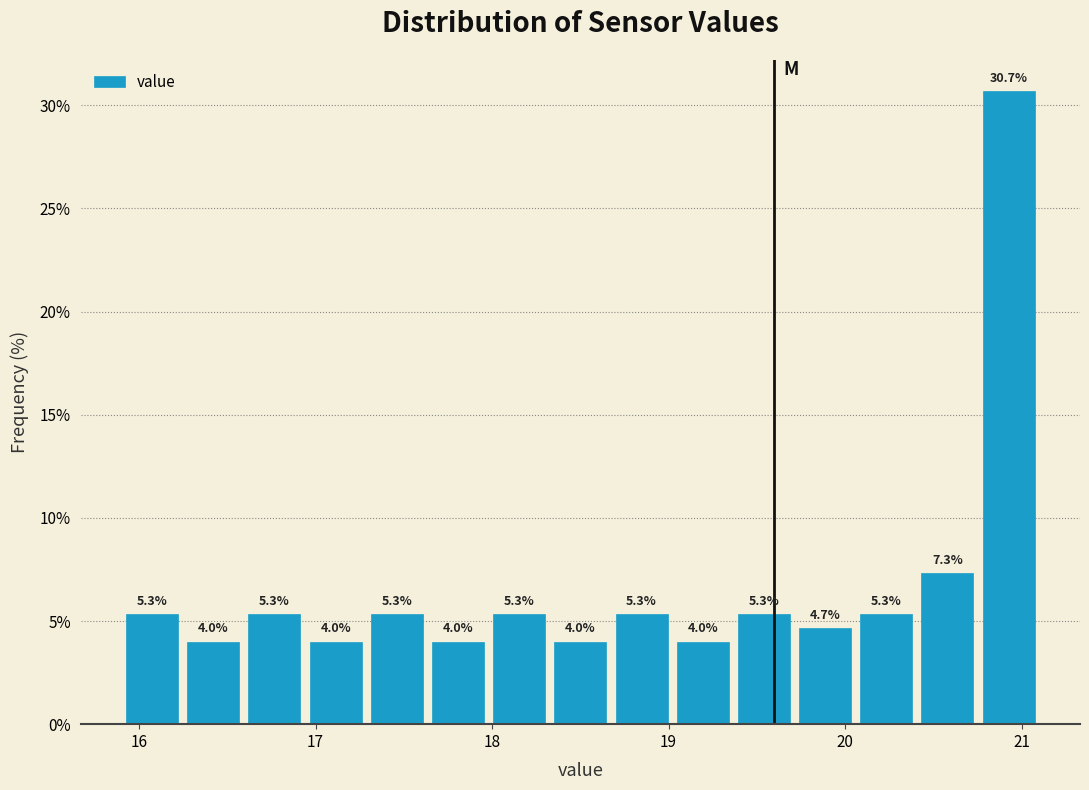

Around what value on the x-axis is the tallest bar? Give the approximate position of its centre, as read against the axis.

20.9